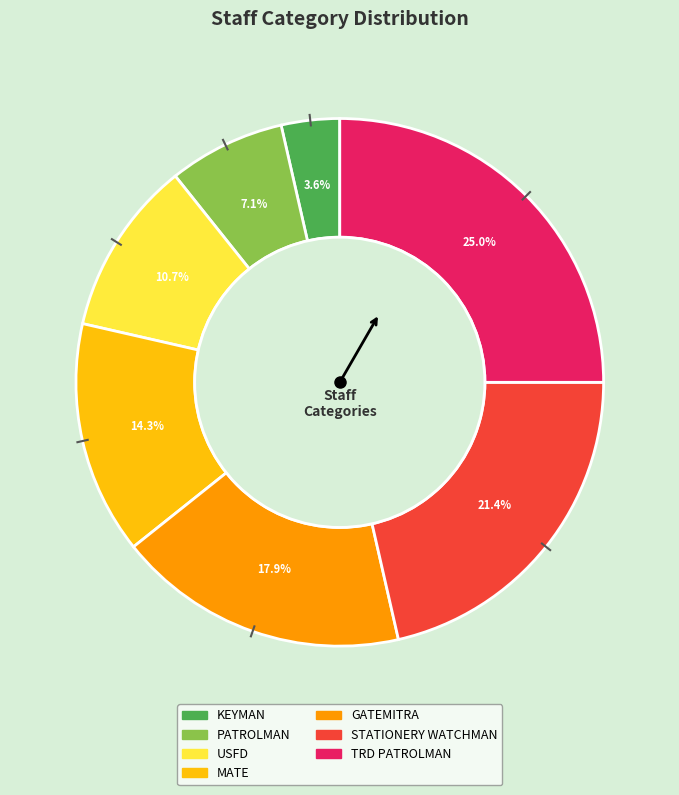

What is the largest slice in the pie chart?

TRD PATROLMAN